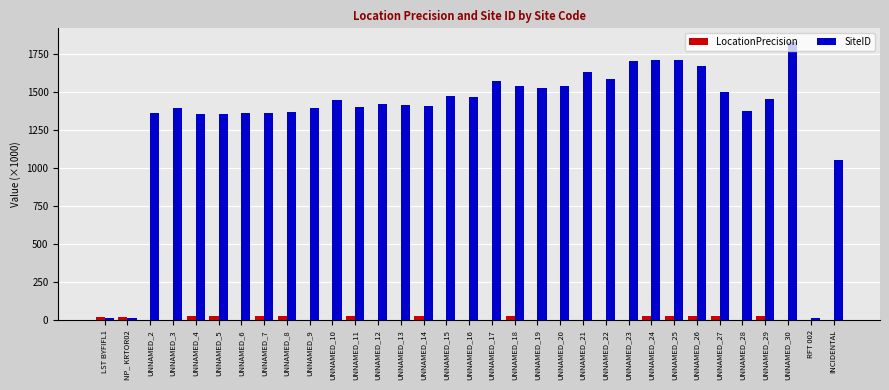

True or false: SiteID has a value of 1359.2 at UNNAMED_7.

True